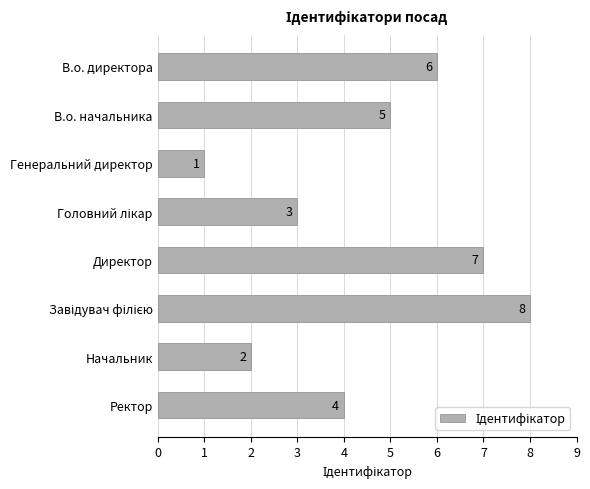

Which category has the lowest value across all series?

Генеральний директор